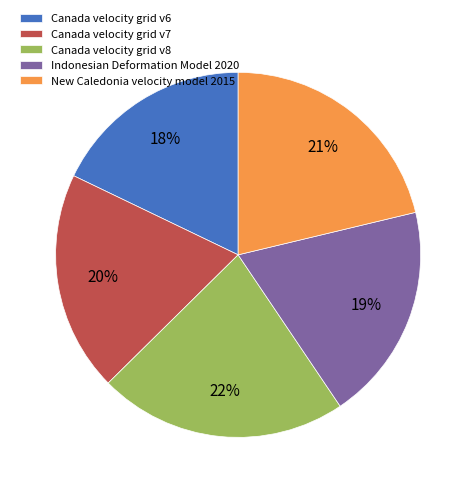

Which has a higher value, Canada velocity grid v8 or Indonesian Deformation Model 2020?

Canada velocity grid v8